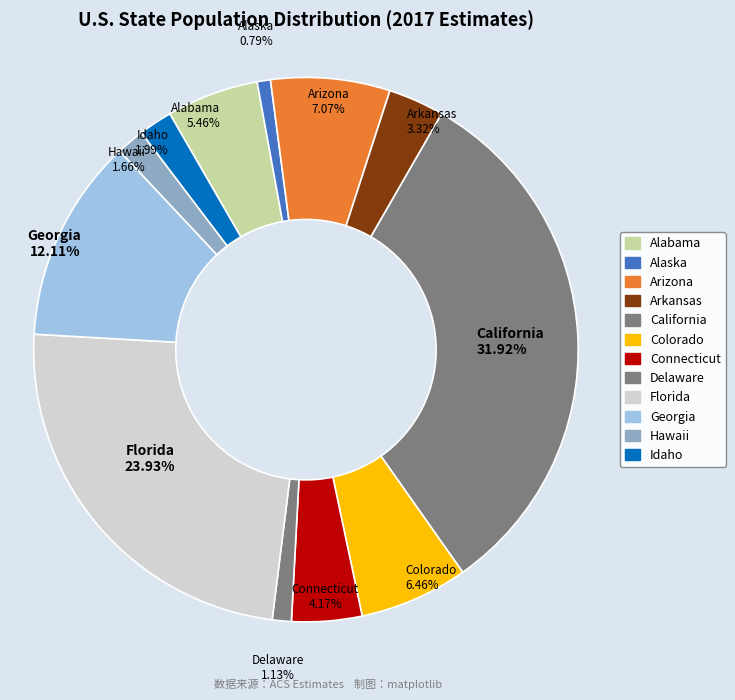

Which category has the smallest portion of the pie?

Alaska